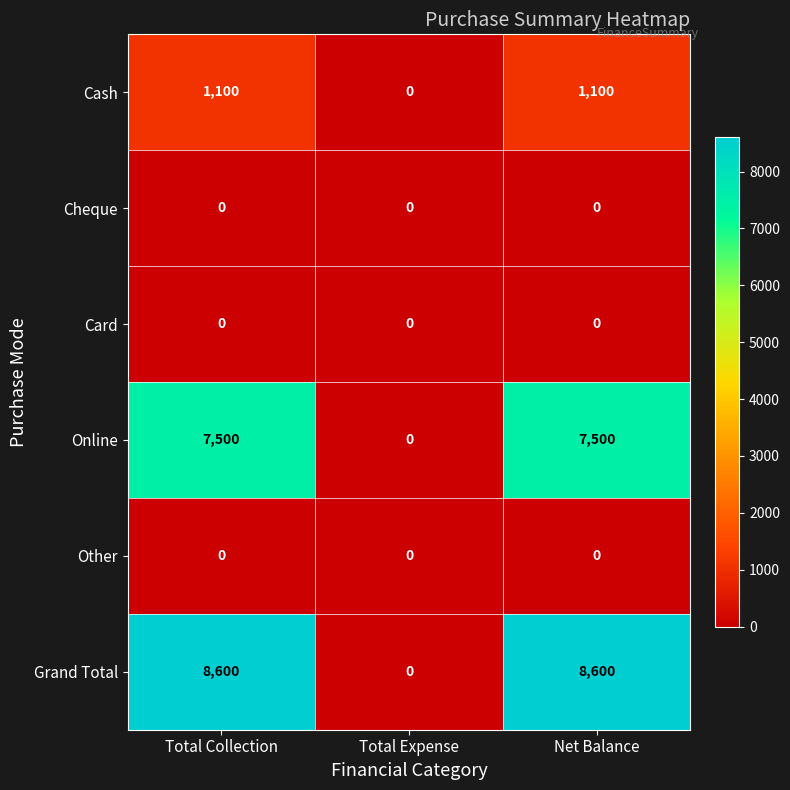

The value of Online at Total Collection is 7500. True or false?

True